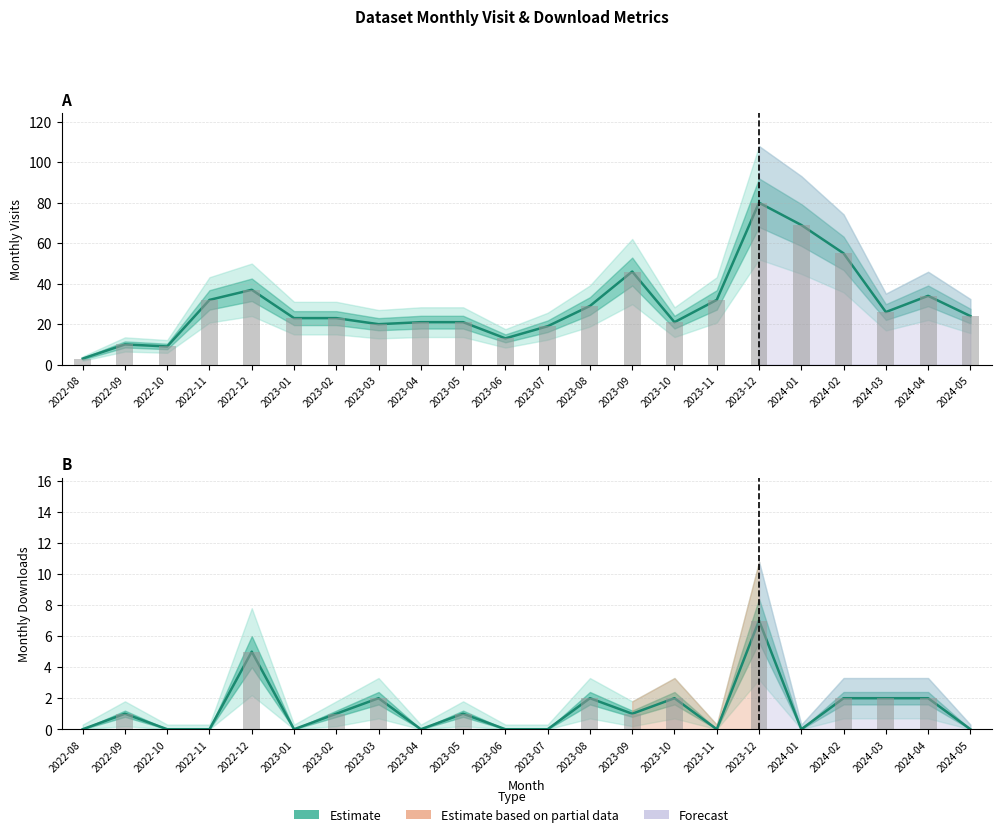

The value at 2023-04 is -4. True or false?

False